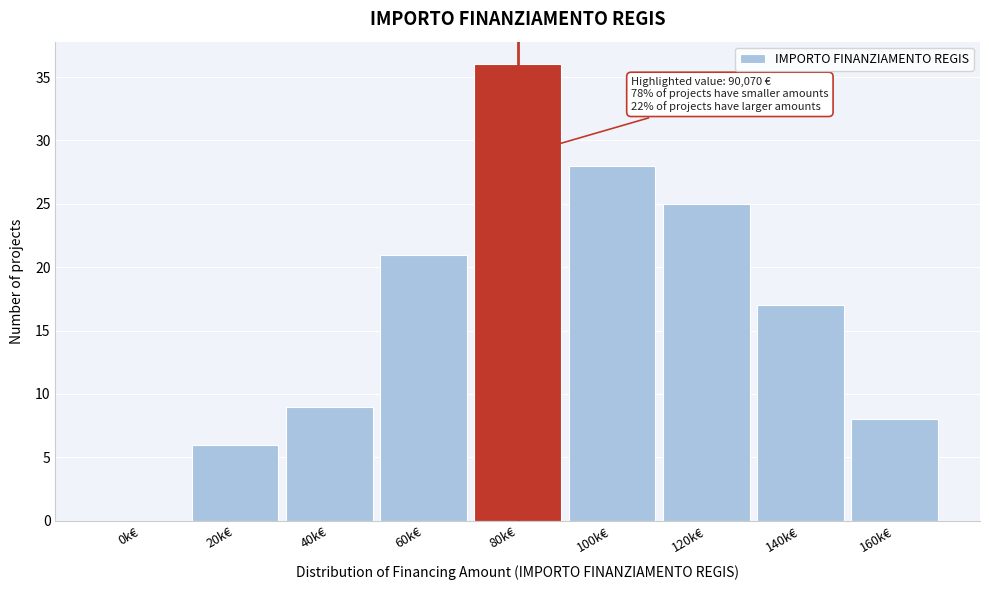

Reading right to left, extract all data points from this chart.

160k€=8	140k€=17	120k€=25	100k€=28	80k€=36	60k€=21	40k€=9	20k€=6	0k€=0